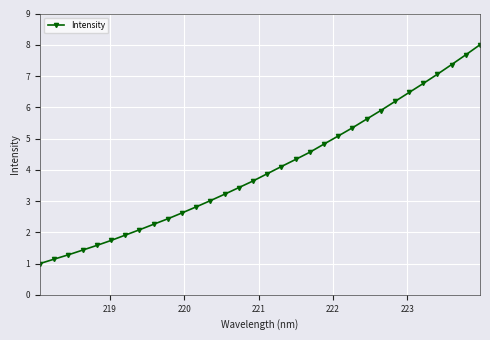

What is the average value?

4.0